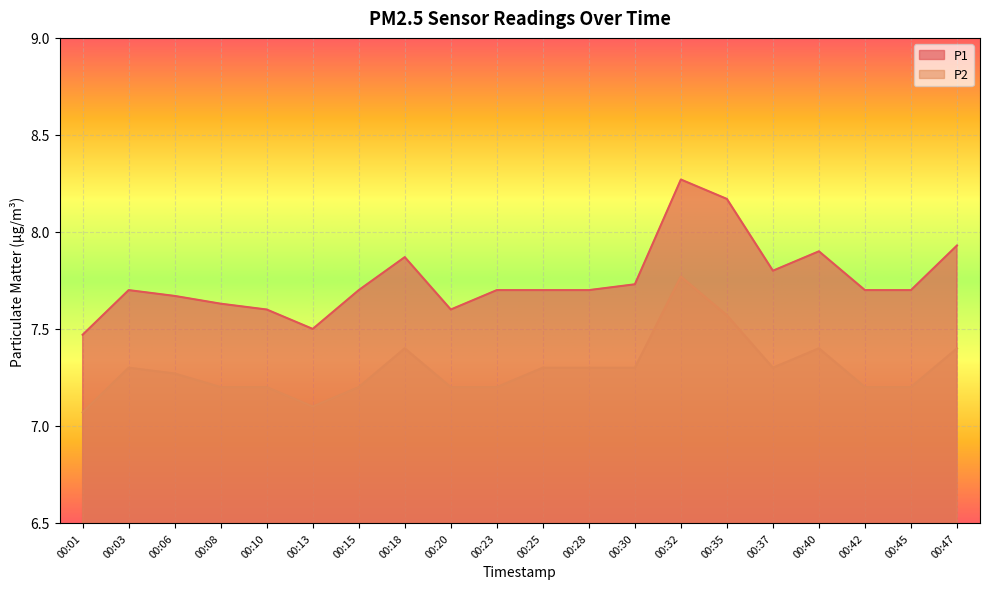

Which label corresponds to the largest value in the chart?

00:32